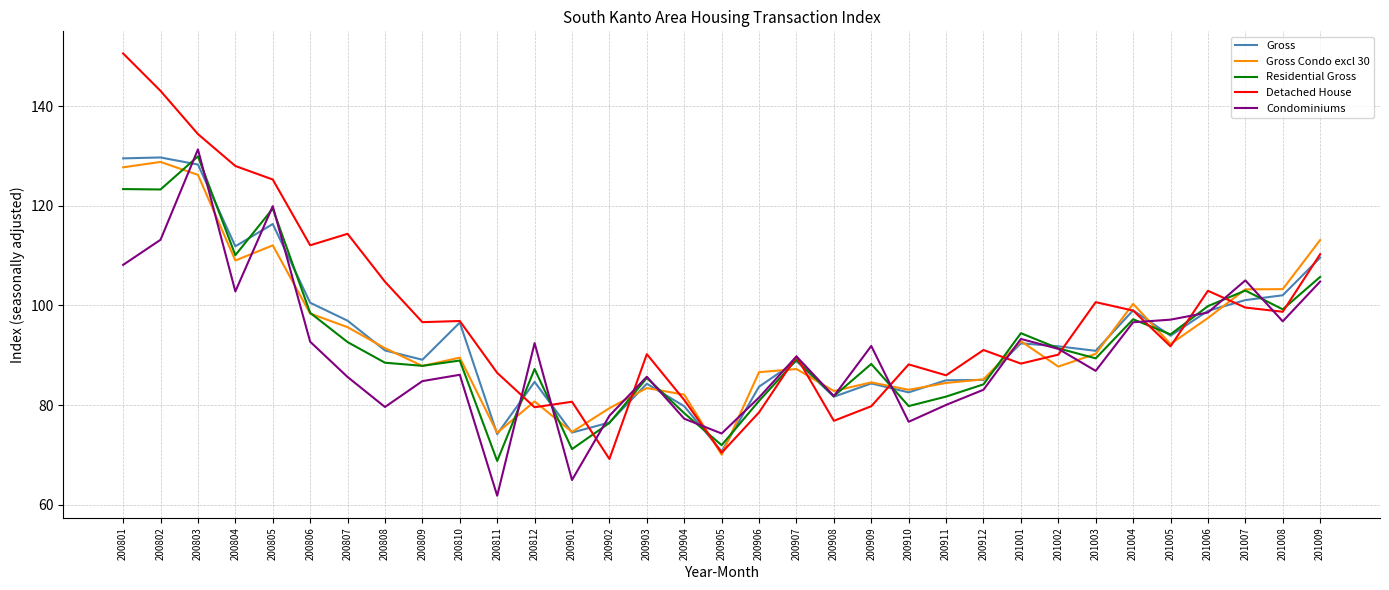

What value does the Residential Gross series have at 200902?

76.4